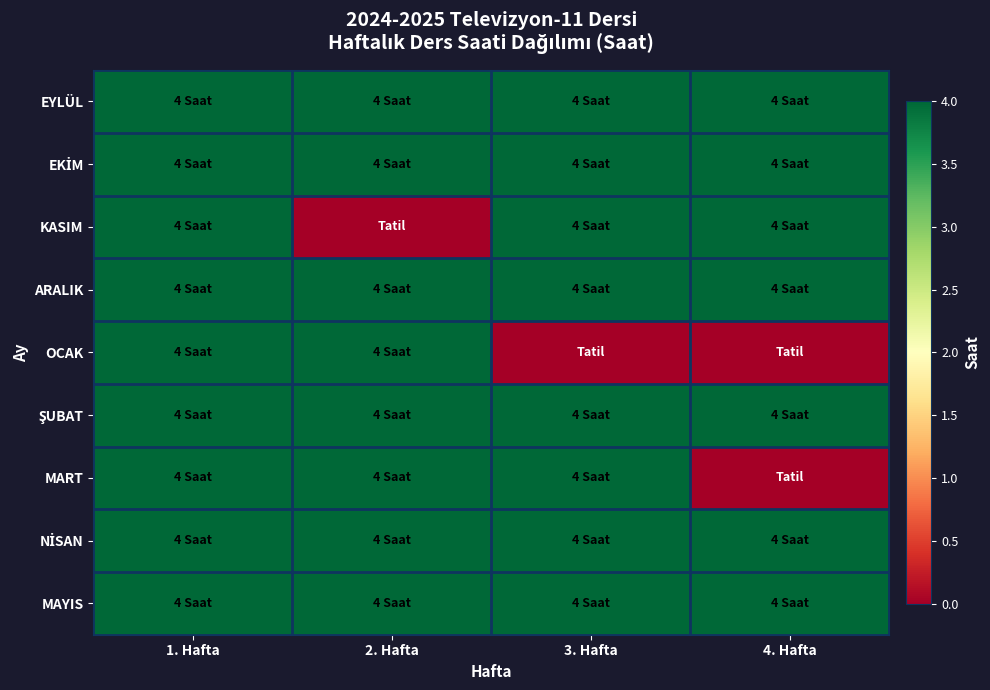

Which series has the largest total across all categories?

EYLÜL